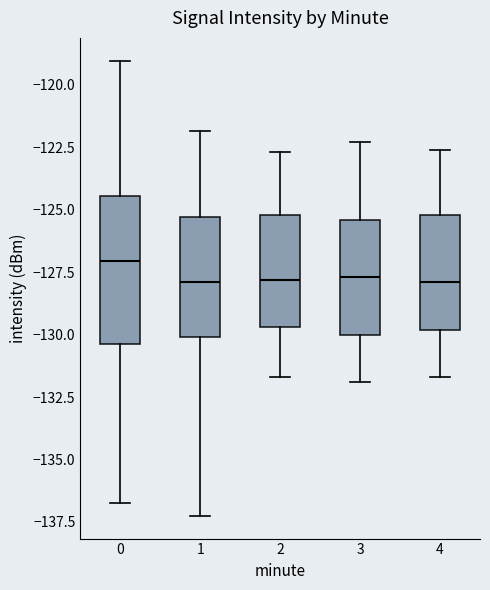

Reading left to right, transcribe this box plot: for each box, give where its median line is, the range the box spans, and where its two whiskers end, as read against the y-axis. The values are not printed on the chart, so give them approximately, as read against the axis.

0: median -127.0, box -130.5 to -124.5, whiskers -136.5 to -119.0
1: median -128.0, box -130.0 to -125.5, whiskers -137.5 to -122.0
2: median -128.0, box -129.5 to -125.0, whiskers -131.5 to -122.5
3: median -127.5, box -130.0 to -125.5, whiskers -132.0 to -122.5
4: median -128.0, box -130.0 to -125.0, whiskers -131.5 to -122.5